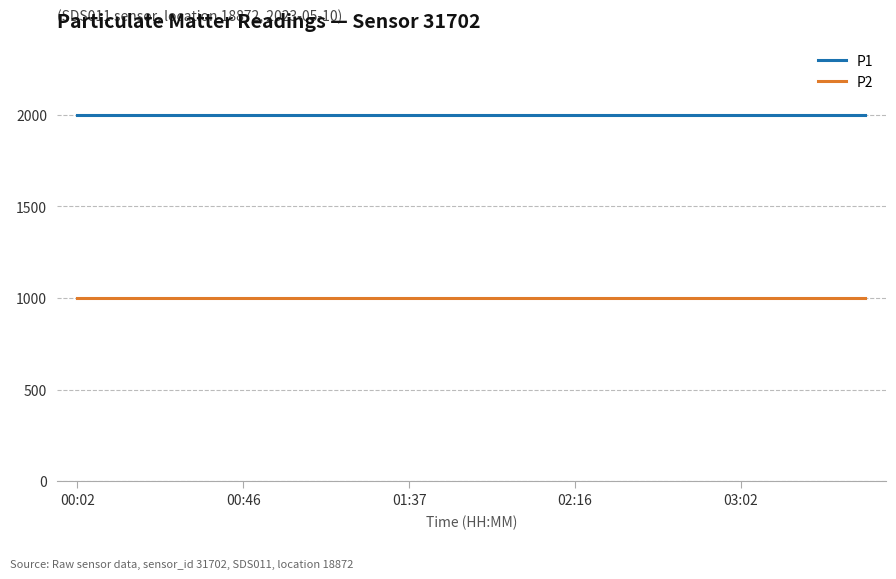

Rank the series by their average value, from lowest to highest.

P2, P1